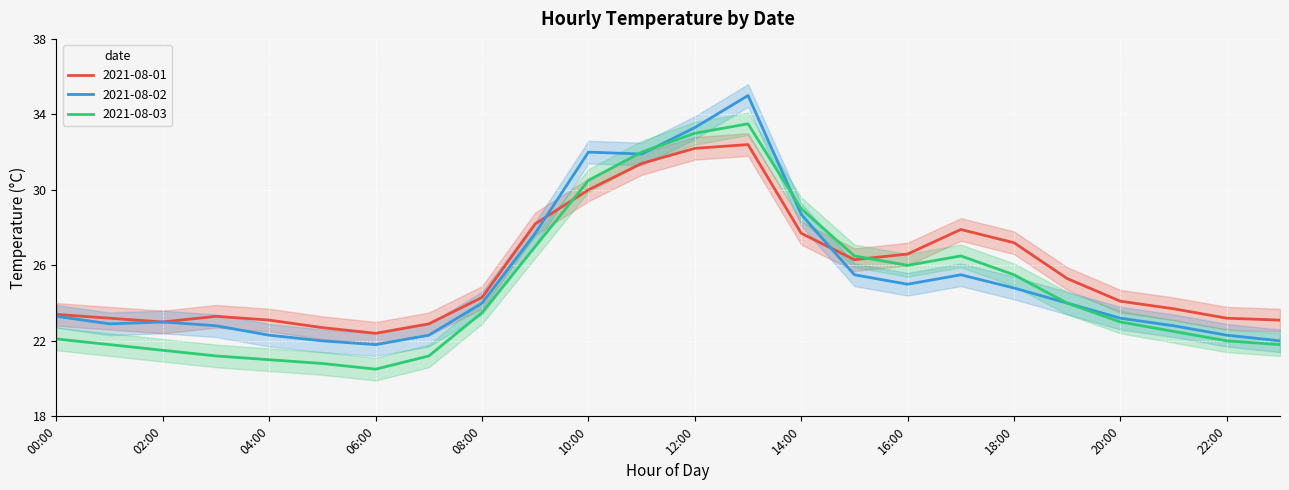

Between which two adjacent categories do 2021-08-02 and 2021-08-03 first intersect?

10:00 and 11:00